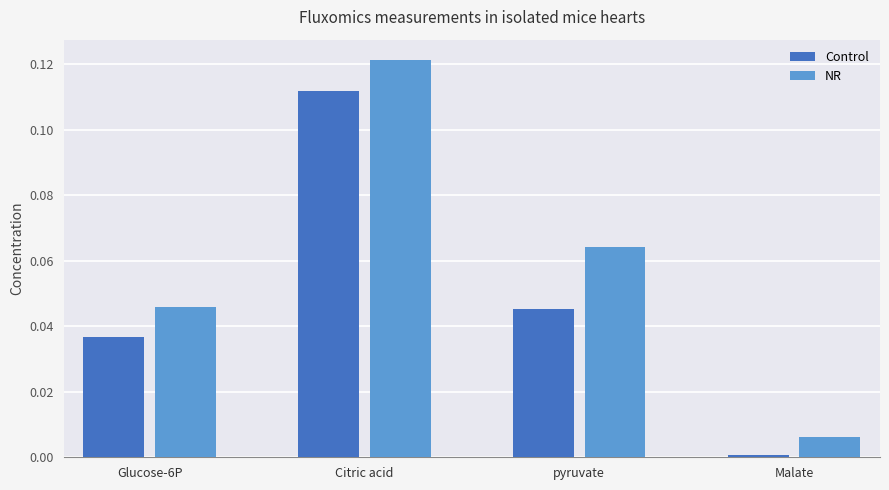

Which series has the largest total across all categories?

NR